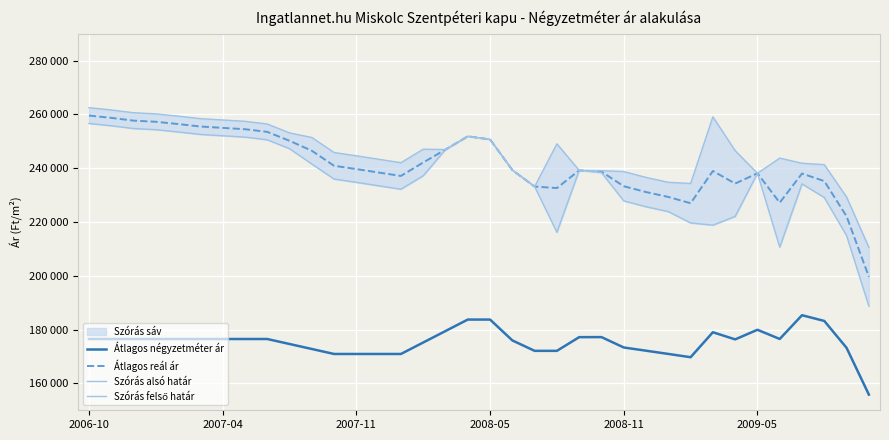

Reading right to left, extract all data points from this chart.

Átlagos négyzetméter ár: 155830	173202	183209	185334	176507	179926	176350	179006	169722	170946	172146	173342	177200	177182	172092	172092	175968	183720	183720	179456	175193	170929	170929	170929	170929	172784	174639	176494	176494	176494	176494	176494	176494	176494	176494	176494
Átlagos reál ár: 199637	222086	235190	237987	227180	238090	234269	238945	226963	229293	231112	233284	238694	239179	232592	233162	239293	250682	251847	246919	242108	237104	238374	239658	240879	246476	250171	253485	254476	254974	255475	256397	257242	257666	258690	259550
Szórás alsó határ: 188719	214919	229077	234150	210628	238090	222049	218813	219633	223843	225662	227834	238320	239179	216149	233162	239293	250682	251847	246919	237175	232171	233441	234725	235946	241543	247235	250549	251540	252038	252539	253461	254306	254730	255754	256614
Szórás felső határ: 210555	229253	241303	241824	243732	238090	246489	259077	234293	234743	236562	238734	239068	239179	249035	233162	239293	250682	251847	246919	247041	242037	243307	244591	245812	251409	253107	256421	257412	257910	258411	259333	260178	260602	261626	262486